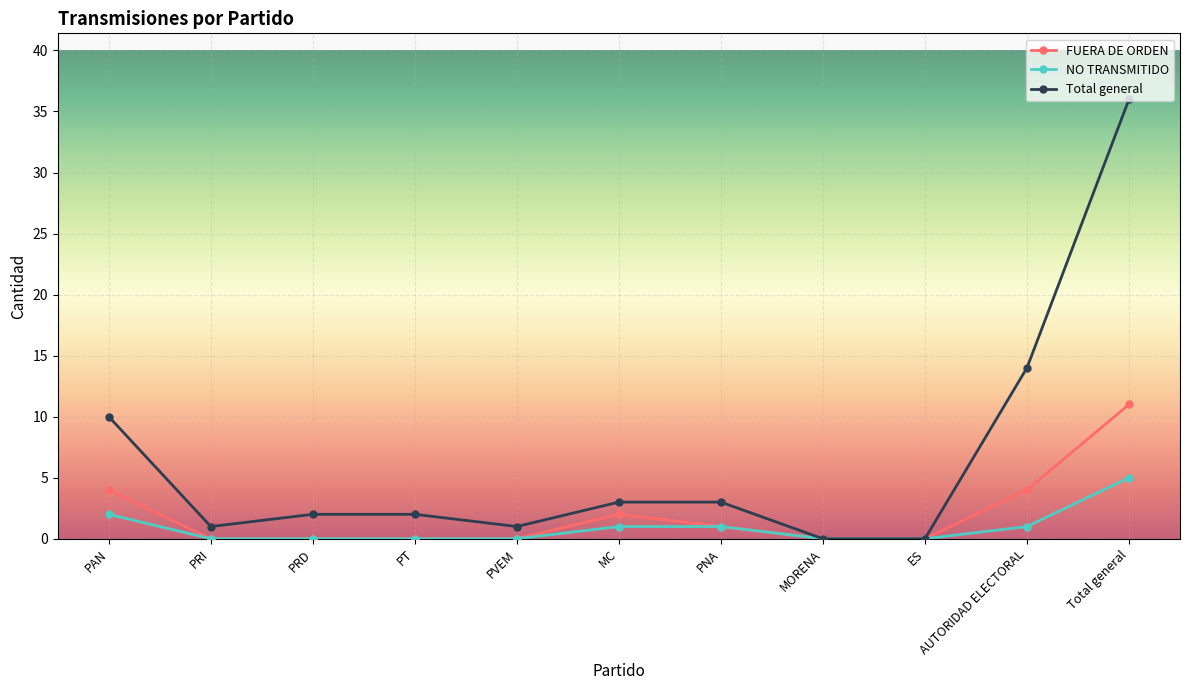

What position from the left is PAN?

1